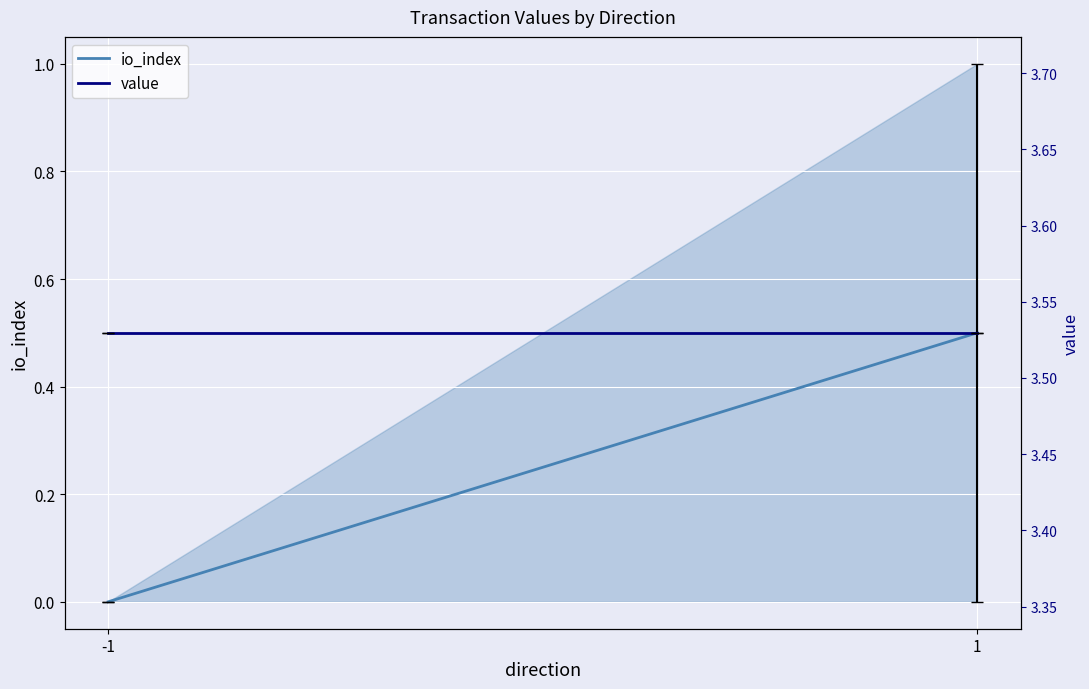

Which series has the largest range (max minus min)?

io_index